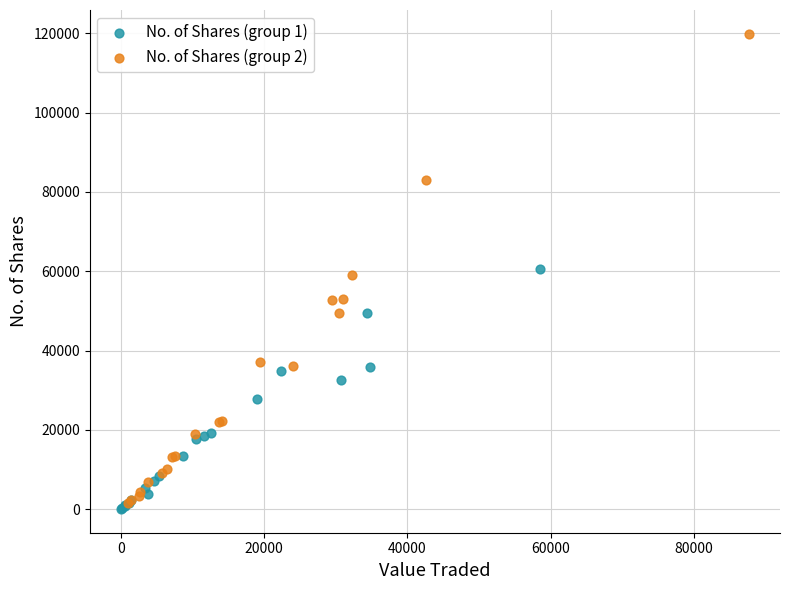

Which series has the largest Y range (max minus min)?

No. of Shares (group 2)